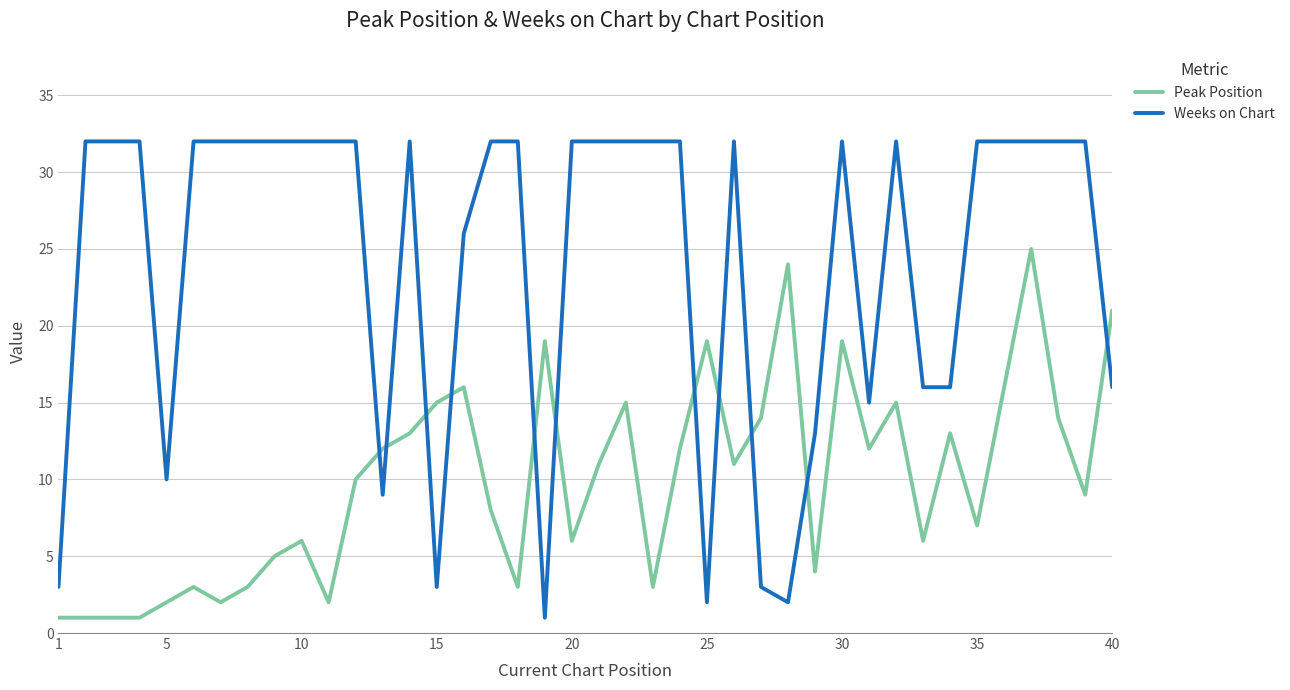

Which series has the largest total across all categories?

Weeks on Chart